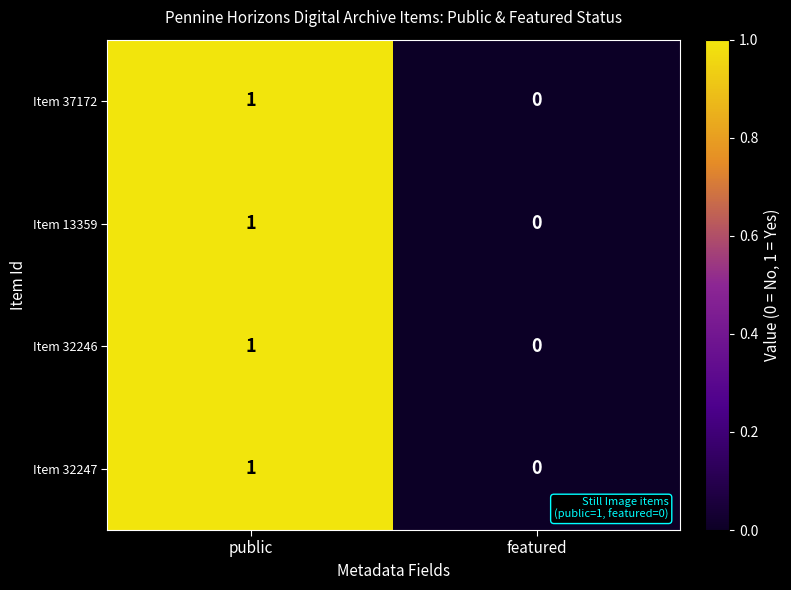

At which category does the chart reach its peak across all series?

public